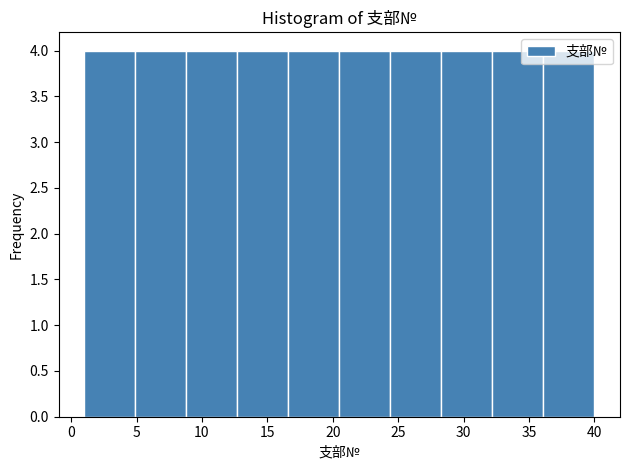

Reading left to right, list every bar in this chart as the range it spans on the x-axis followed by its height. Neither the bar edges nor the heights are printed on the chart, so give them approximately, as read against the axes.

1.0 to 4.9: 4
4.9 to 8.8: 4
8.8 to 12.7: 4
12.7 to 16.6: 4
16.6 to 20.5: 4
20.5 to 24.4: 4
24.4 to 28.3: 4
28.3 to 32.2: 4
32.2 to 36.1: 4
36.1 to 40.0: 4